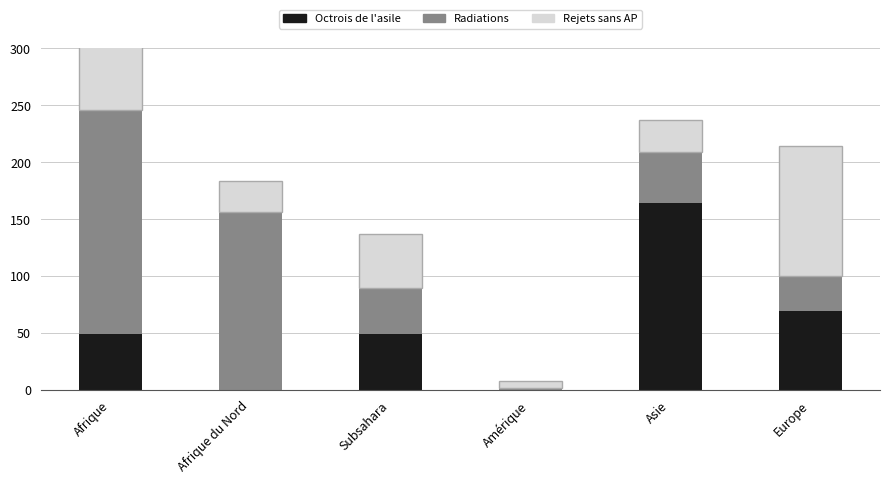

How many values in the Octrois de l'asile series exceed 49?

2